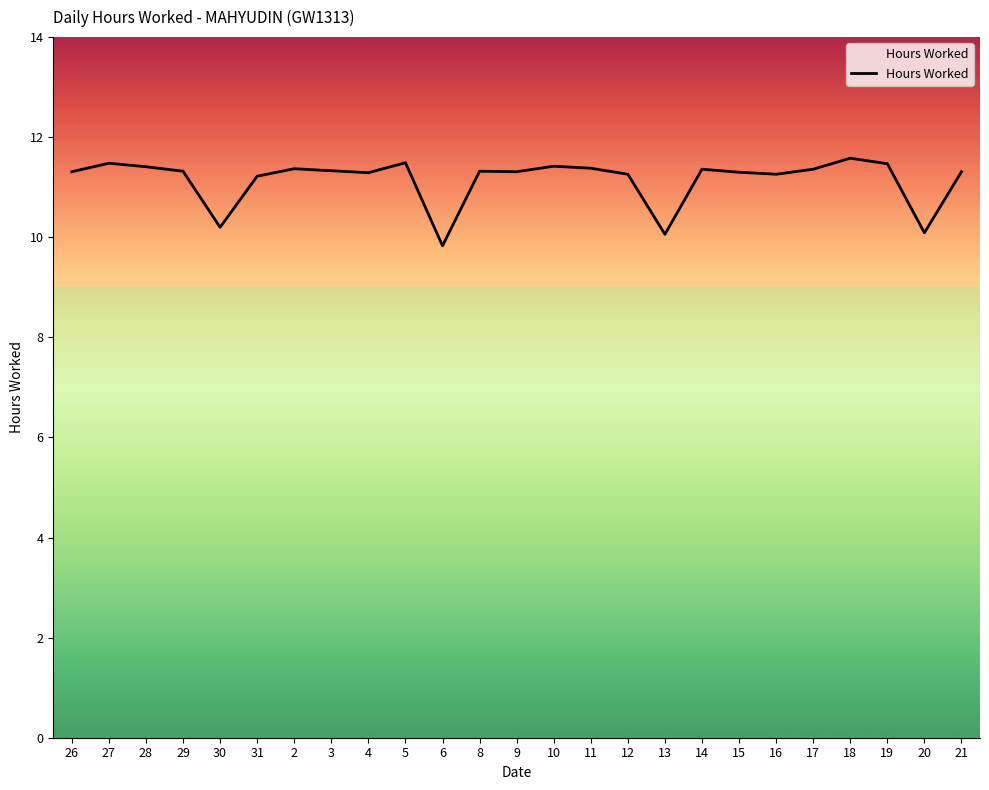

What is the change in value from 31 to 8?

+0.1